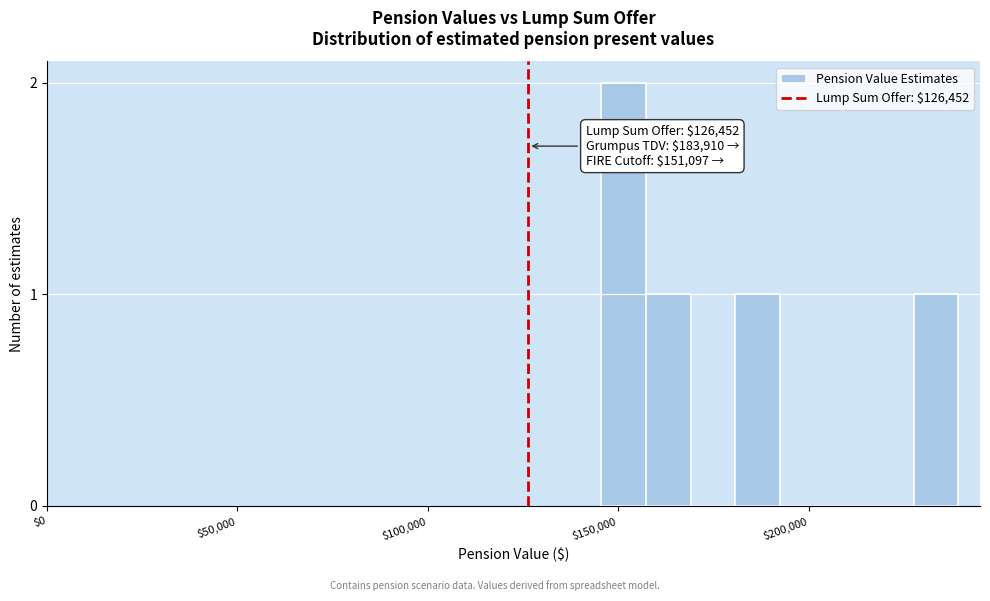

Around what value on the x-axis is the tallest bar? Give the approximate position of its centre, as read against the axis.

150000